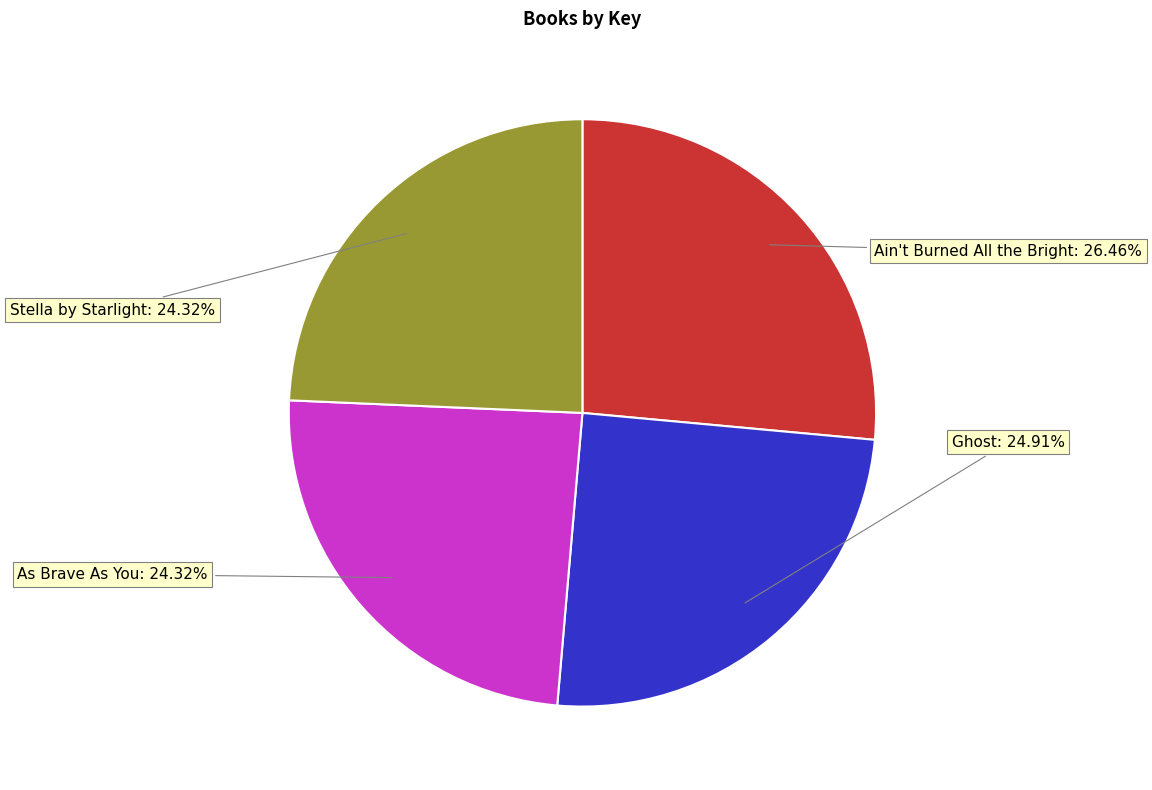

Count the number of slices in the pie.

4